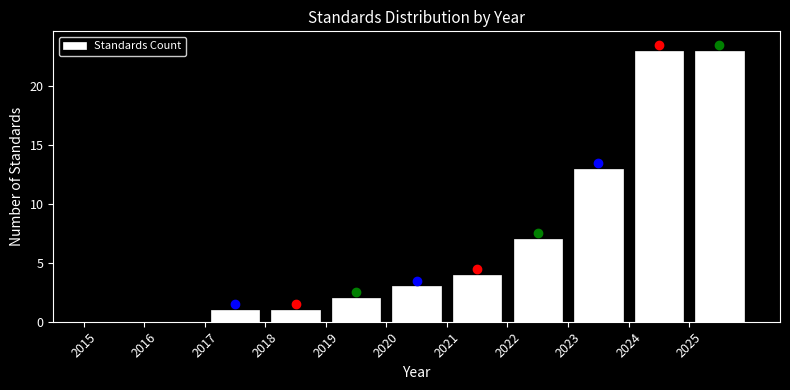

Reading left to right, transcribe this chart: for each bar, give the range it covers on the x-axis and its height. The values are not printed on the chart, so give them approximately, as read against the axis.

2015 to 2016: 0
2016 to 2017: 0
2017 to 2018: 1
2018 to 2019: 1
2019 to 2020: 2
2020 to 2021: 3
2021 to 2022: 4
2022 to 2023: 7
2023 to 2024: 13
2024 to 2025: 23
2025 to 2026: 23